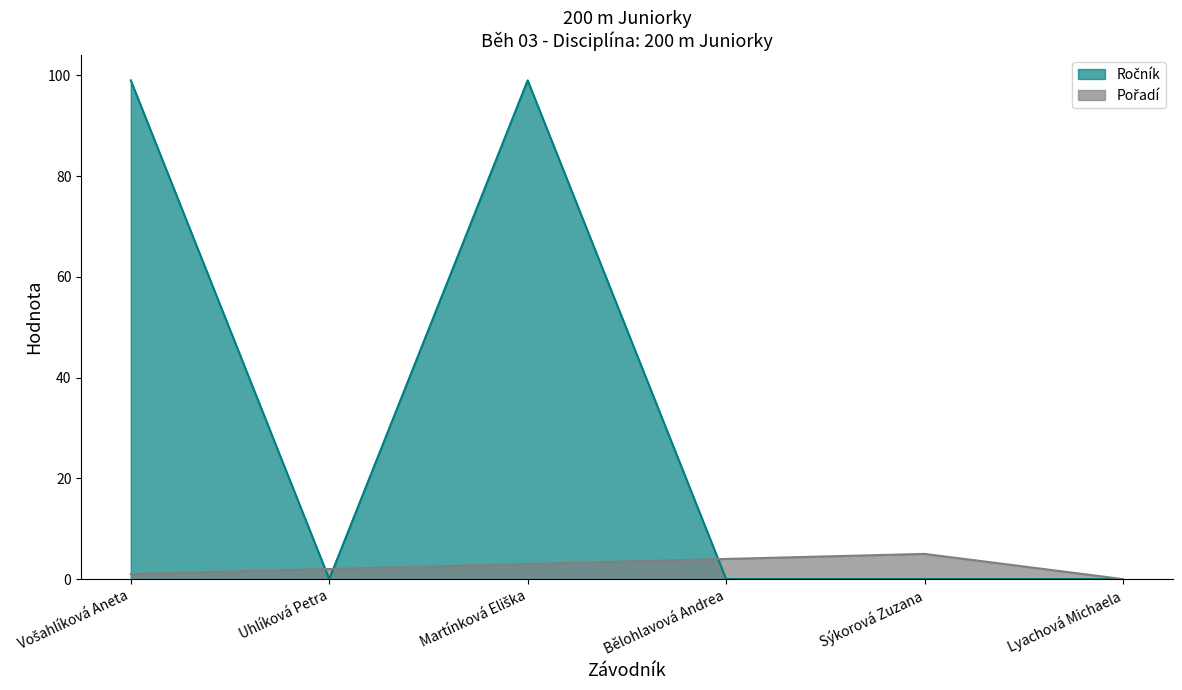

Is the value of Ročník at Vošahlíková Aneta greater than the value of Pořadí at Martínková Eliška?

Yes